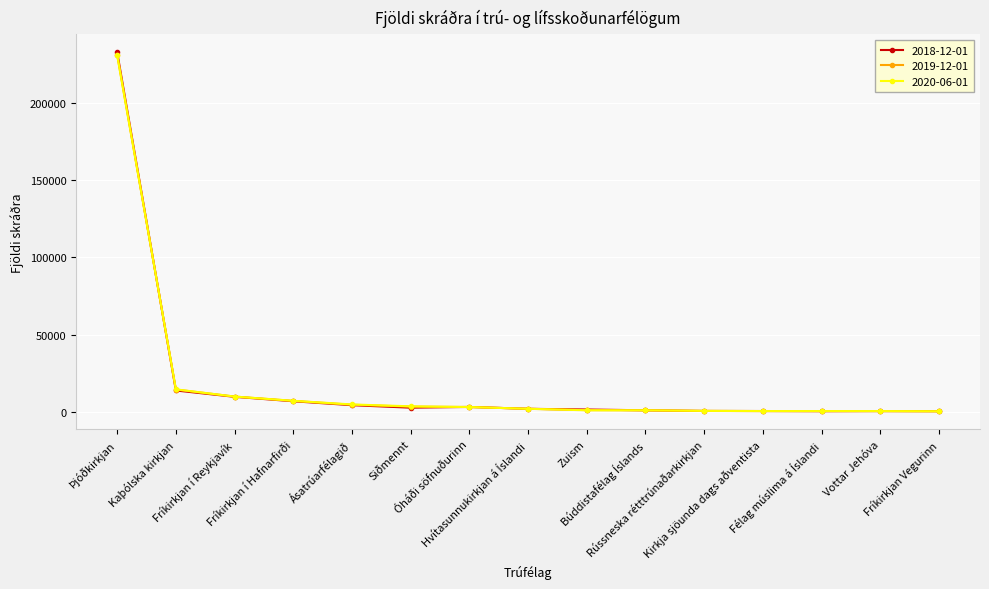

At which category is the sum across all series the highest?

Þjóðkirkjan